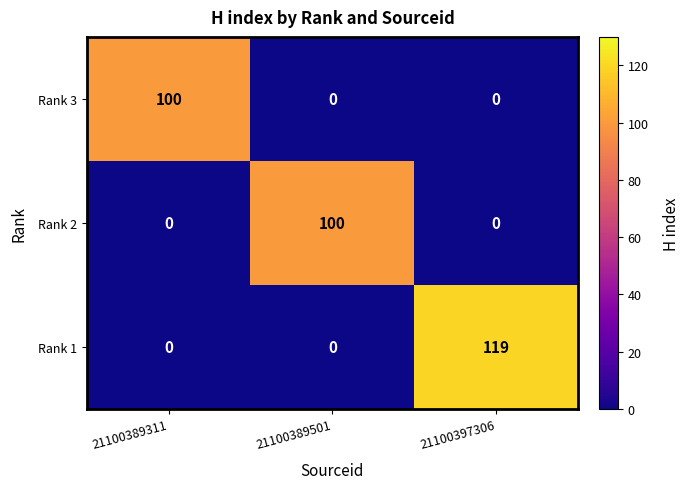

How many series are shown in this chart?

3